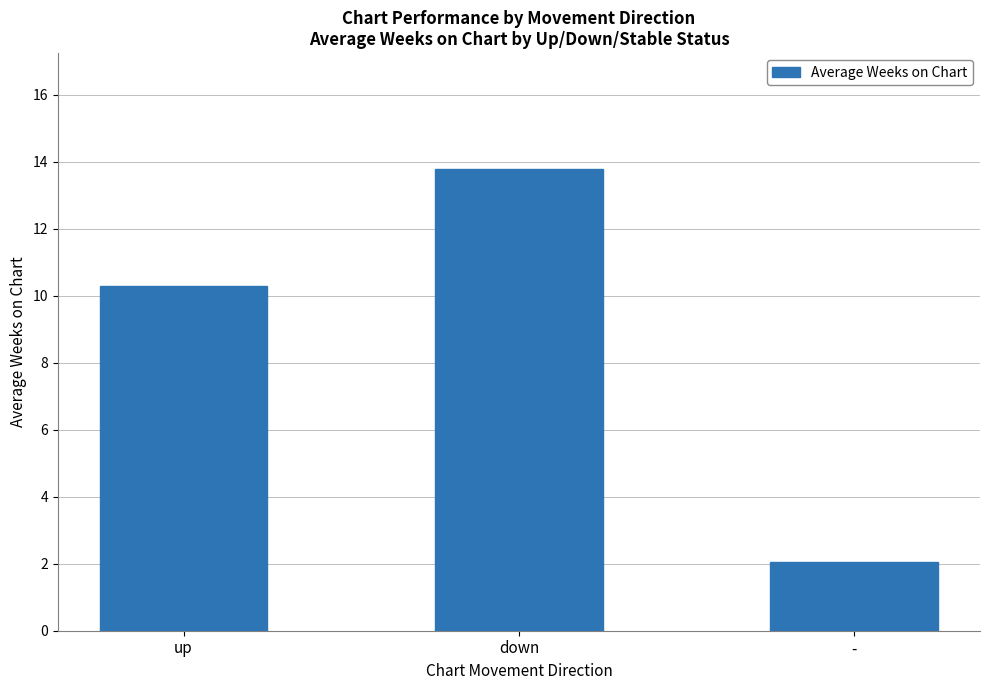

Count the number of data series in this chart.

1